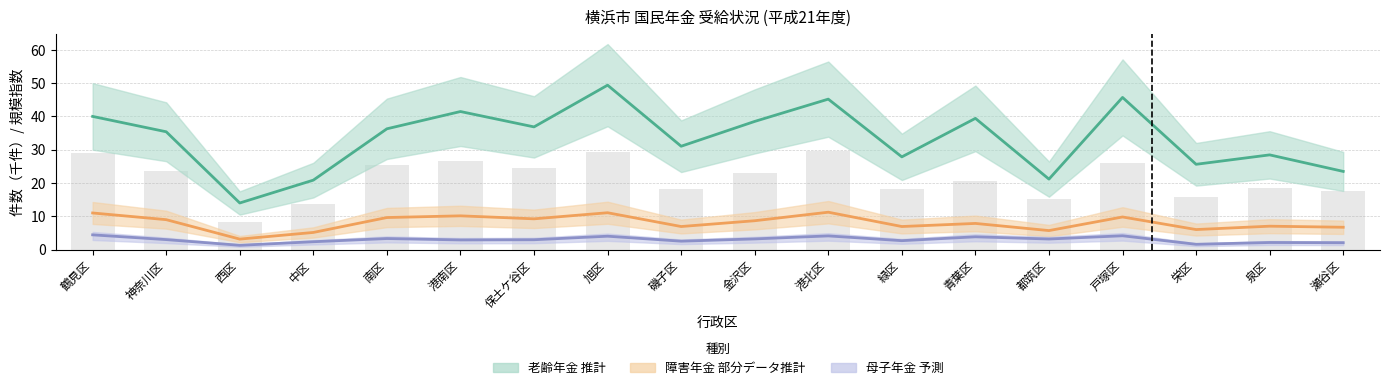

How many data points does each series have?

18